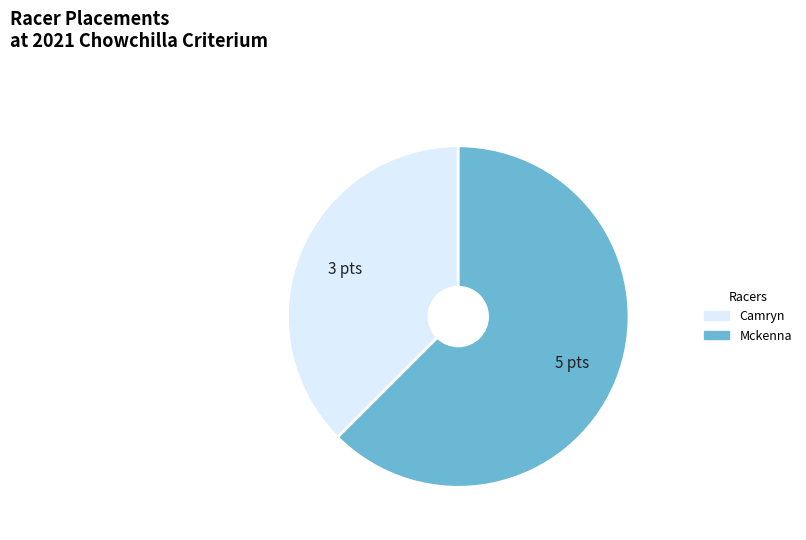

Does any single category account for the majority?

Yes